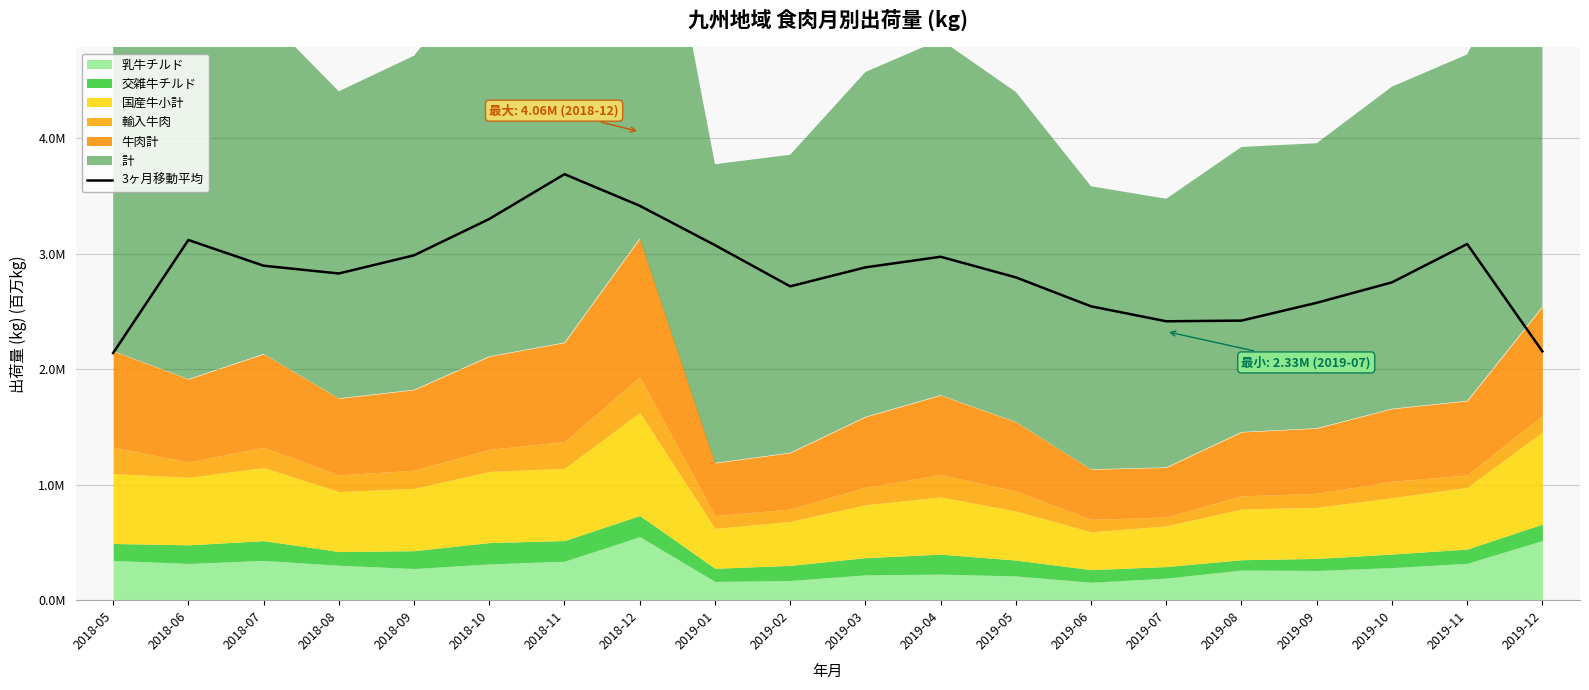

Between 2019-10 and 2018-12, which is larger?

2018-12